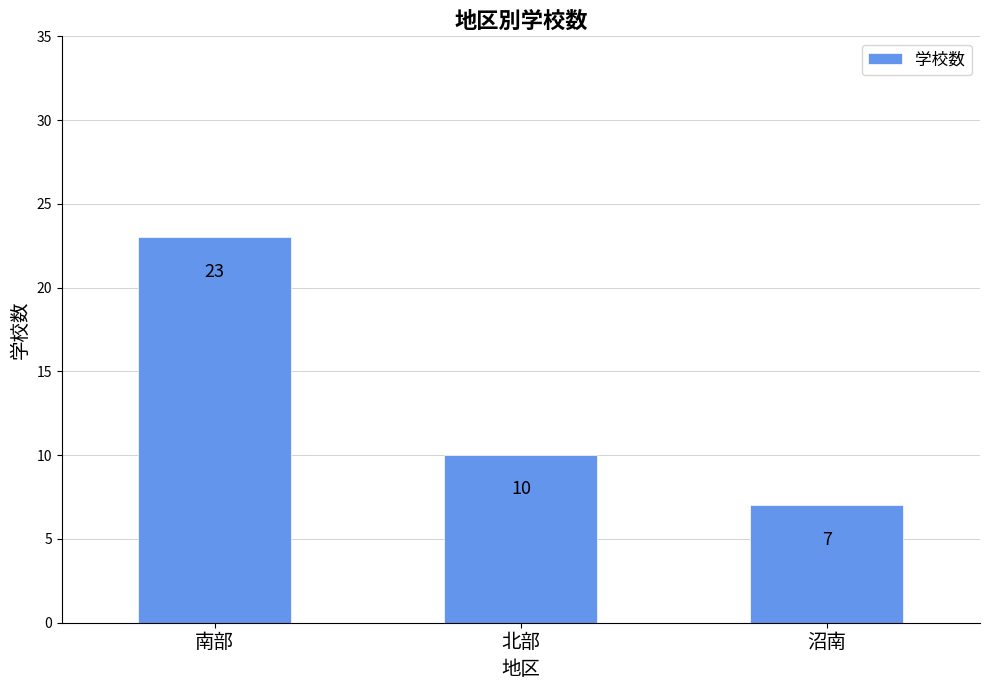

Which has a higher value, 南部 or 沼南?

南部